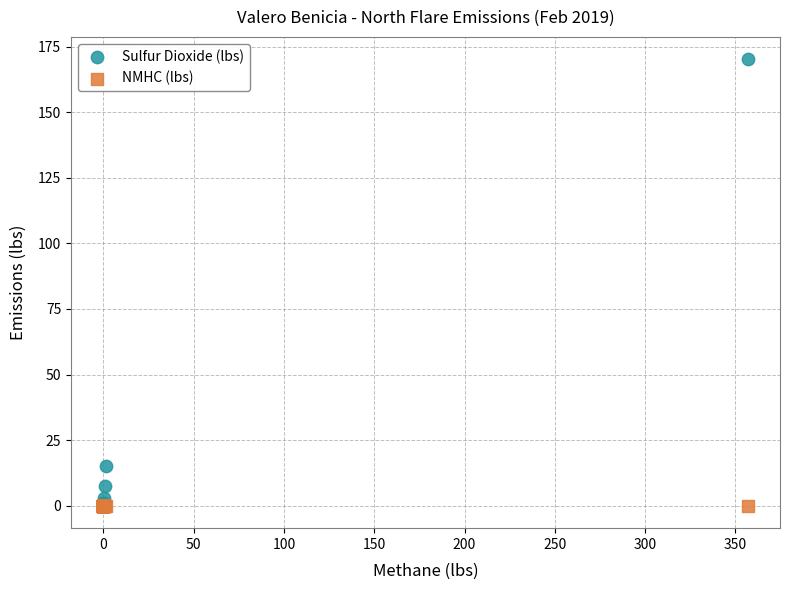

In the Sulfur Dioxide (lbs) series, what Y value is closest to 85?

15.4